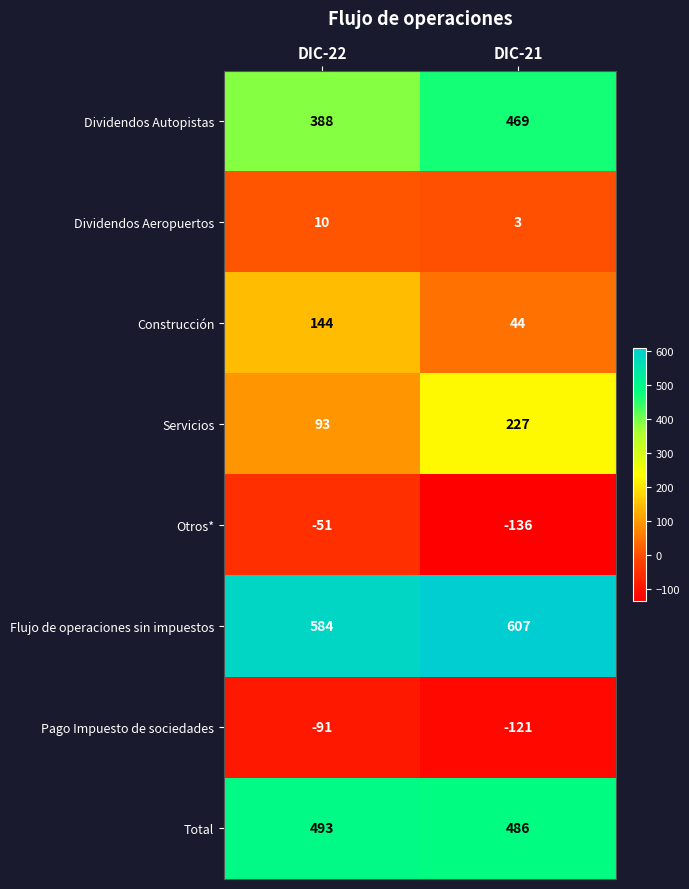

What is the total value across all series at DIC-21?

1579